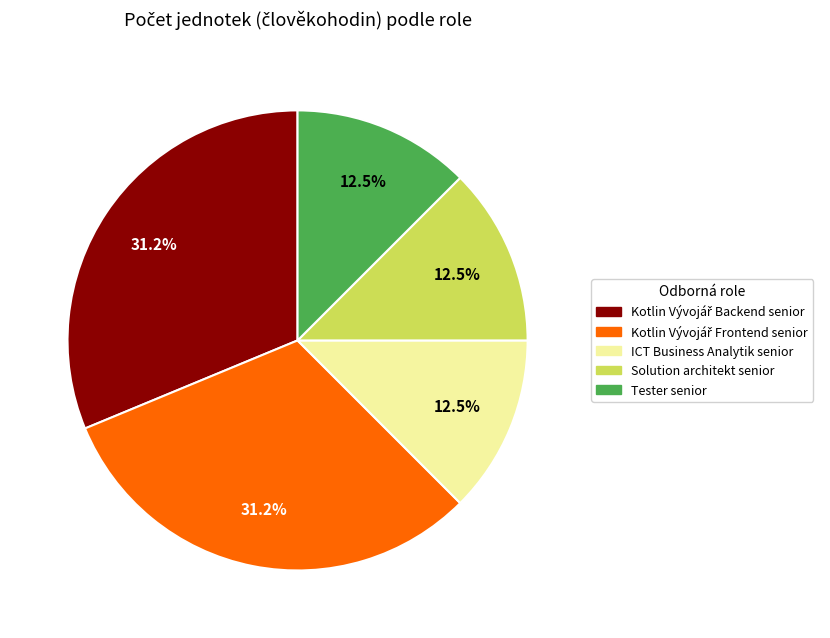

The ICT Business Analytik senior slice represents 1% of the pie. True or false?

False